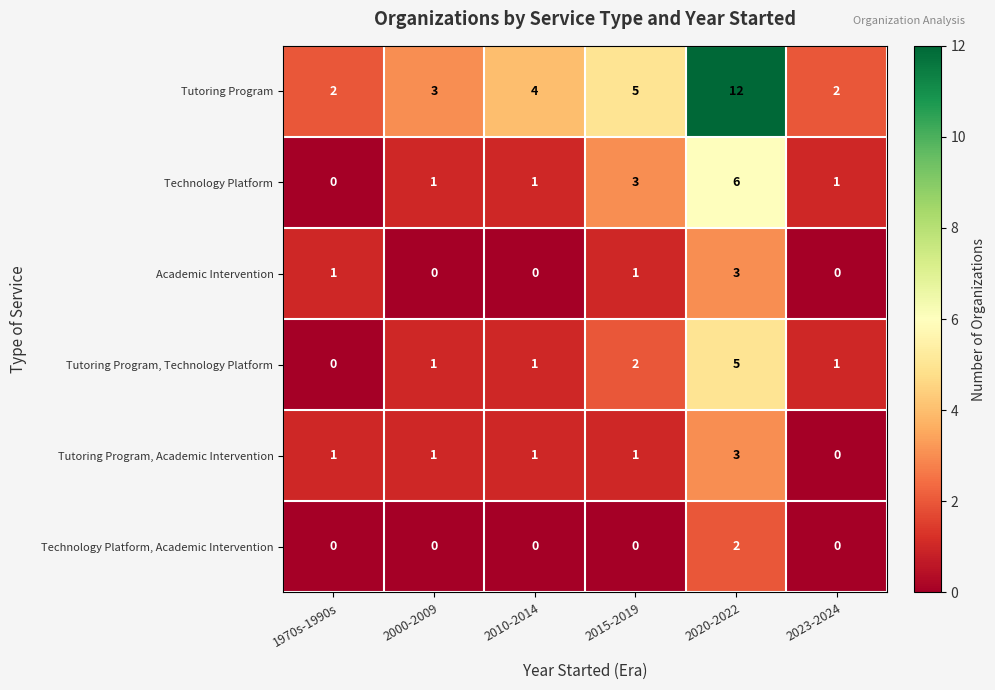

What is the maximum value for Academic Intervention?

3